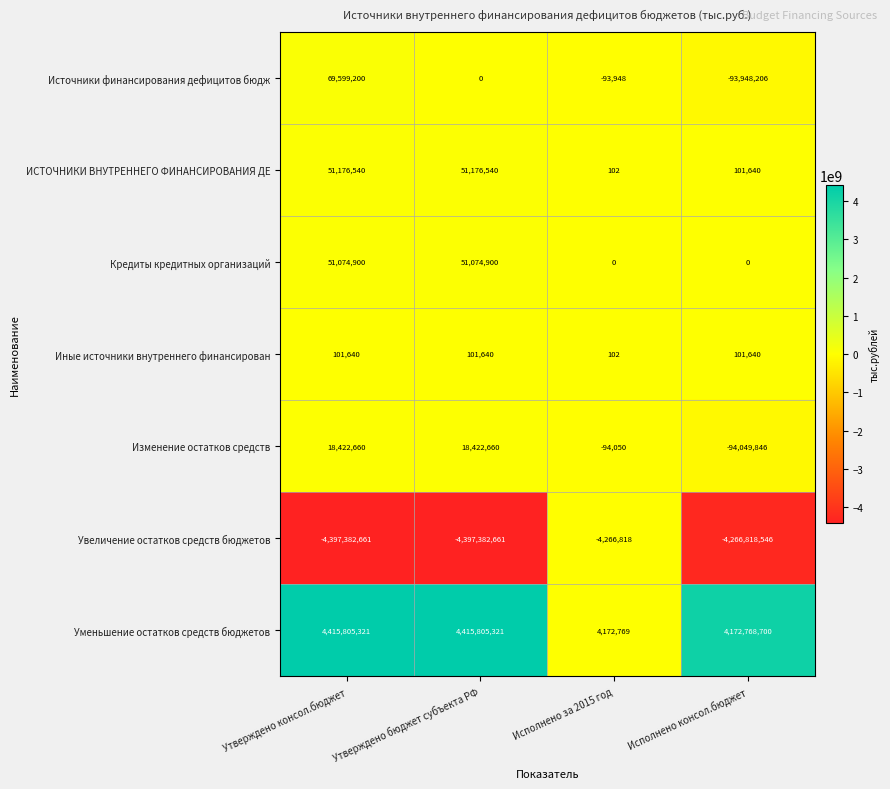

At Утверждено бюджет субъекта РФ, list the series in order from largest to smallest.

Уменьшение остатков средств бюджетов, ИСТОЧНИКИ ВНУТРЕННЕГО ФИНАНСИРОВАНИЯ ДЕ, Кредиты кредитных организаций, Изменение остатков средств, Иные источники внутреннего финансирован, Источники финансирования дефицитов бюдж, Увеличение остатков средств бюджетов